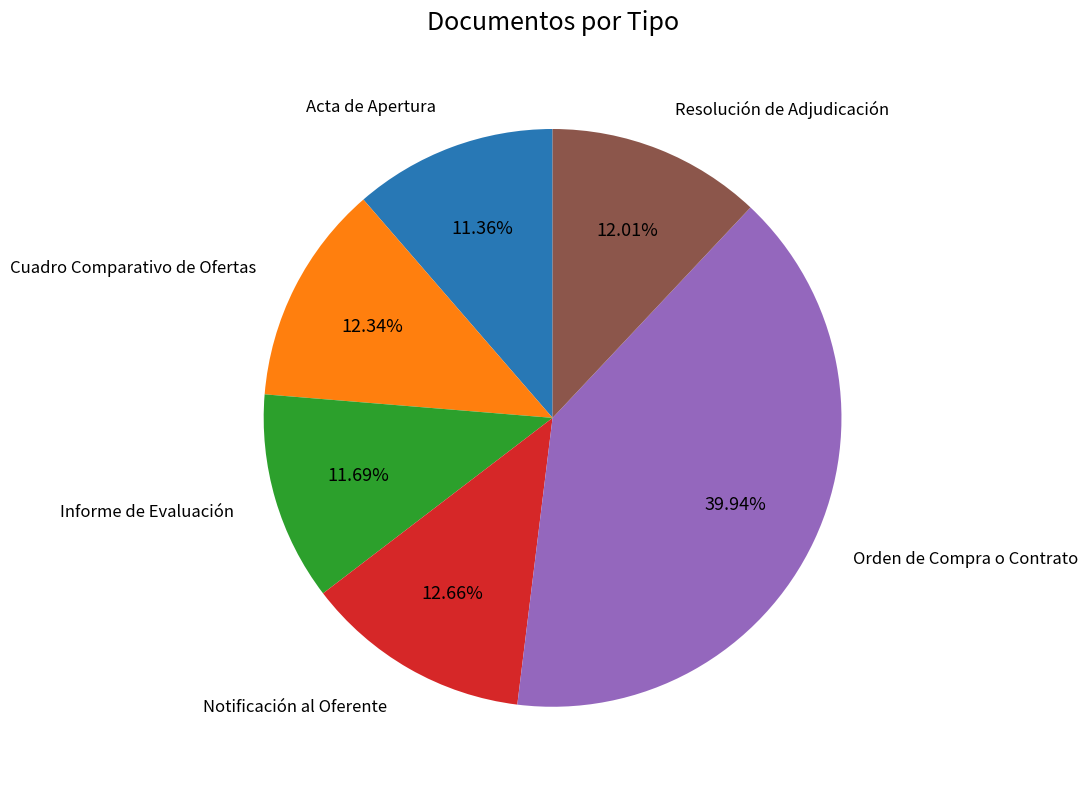

What is the ratio of the value at Acta de Apertura to the value at Notificación al Oferente?

0.9